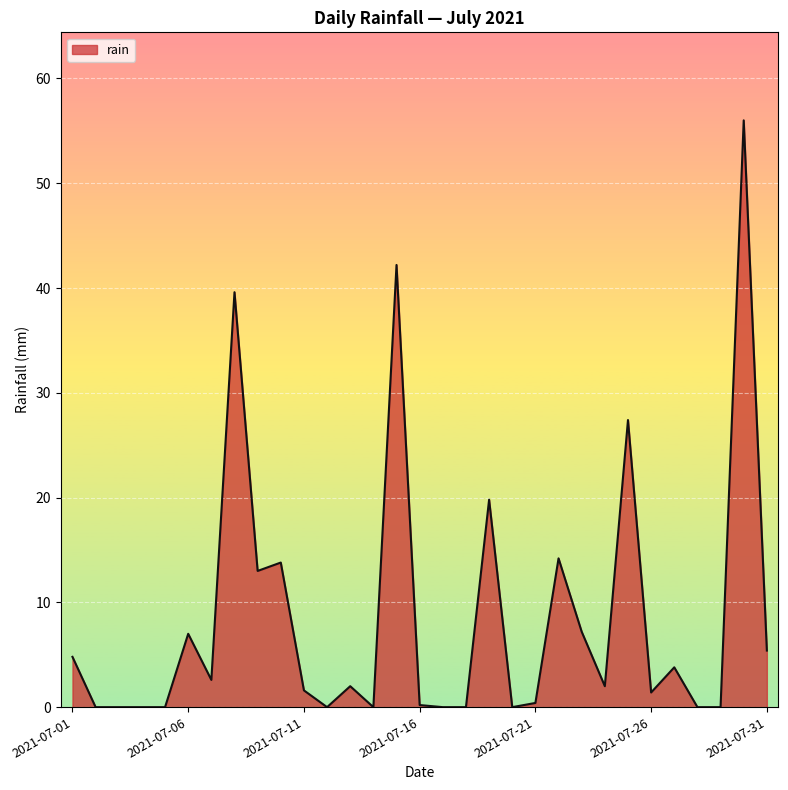

What is the maximum value shown in the chart?

56.0